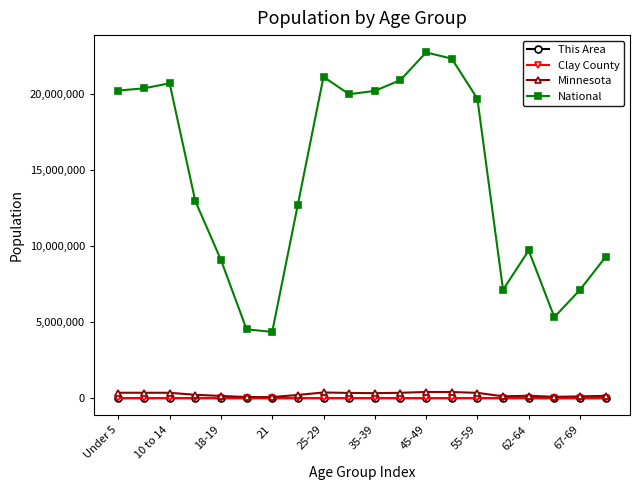

At how many categories does at least one series exceed 15852834?

10